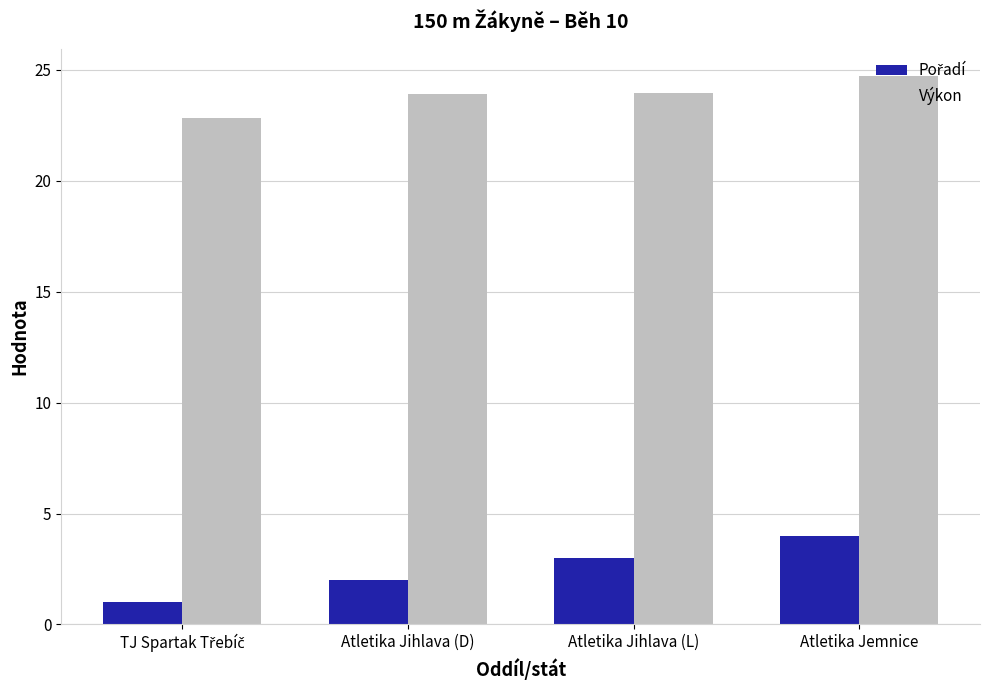

What is the spread (max minus min) of values at Atletika Jihlava (L)?

21.0